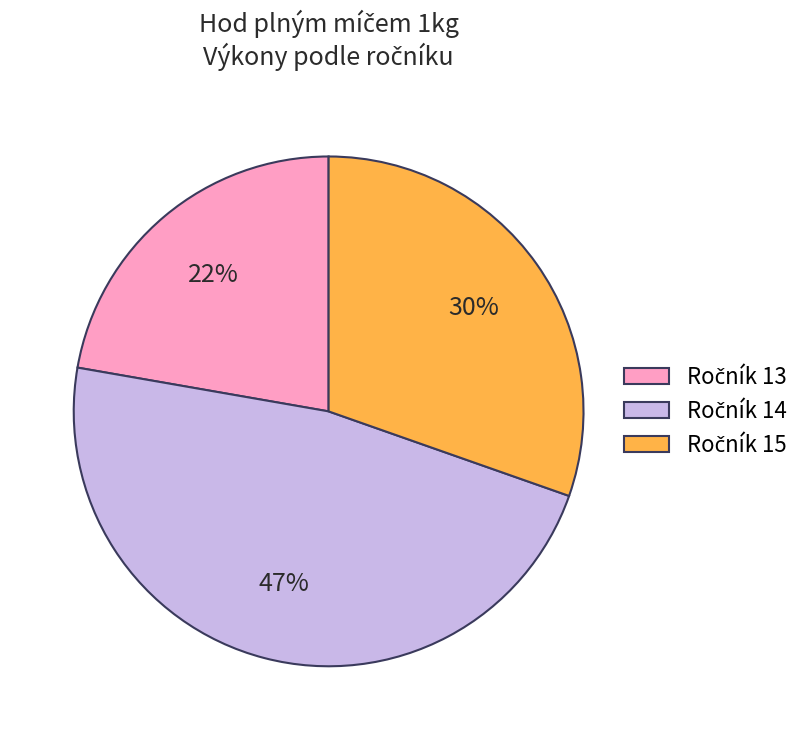

To the nearest percent, what is the average slice percentage?

33%